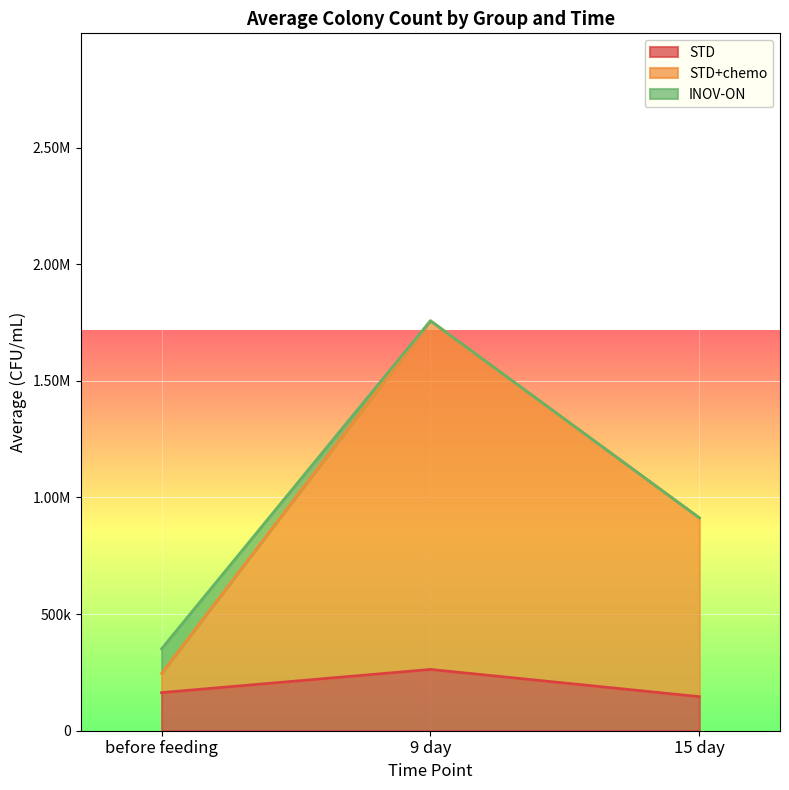

What are all the series names shown in the legend?

STD, STD+chemo, INOV-ON